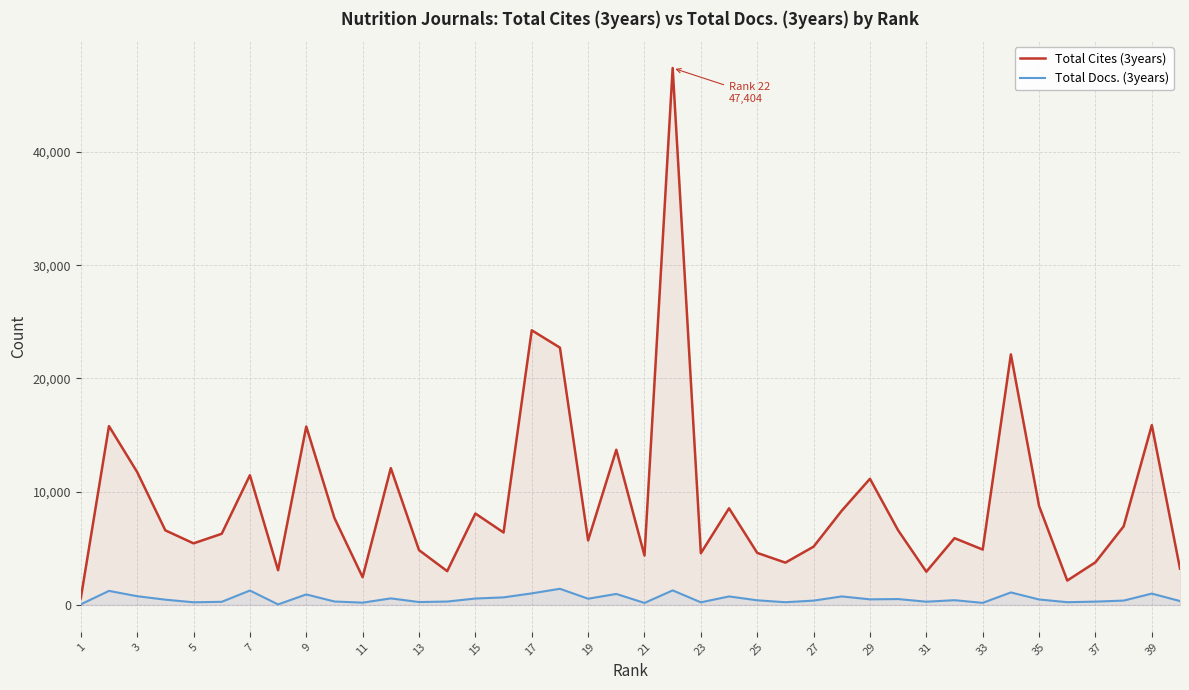

Which series has the largest total across all categories?

Total Cites (3years)